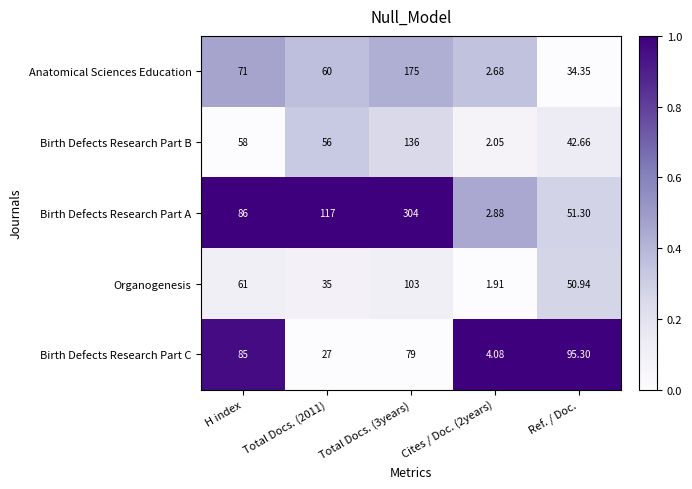

How many categories are shown in the chart?

5